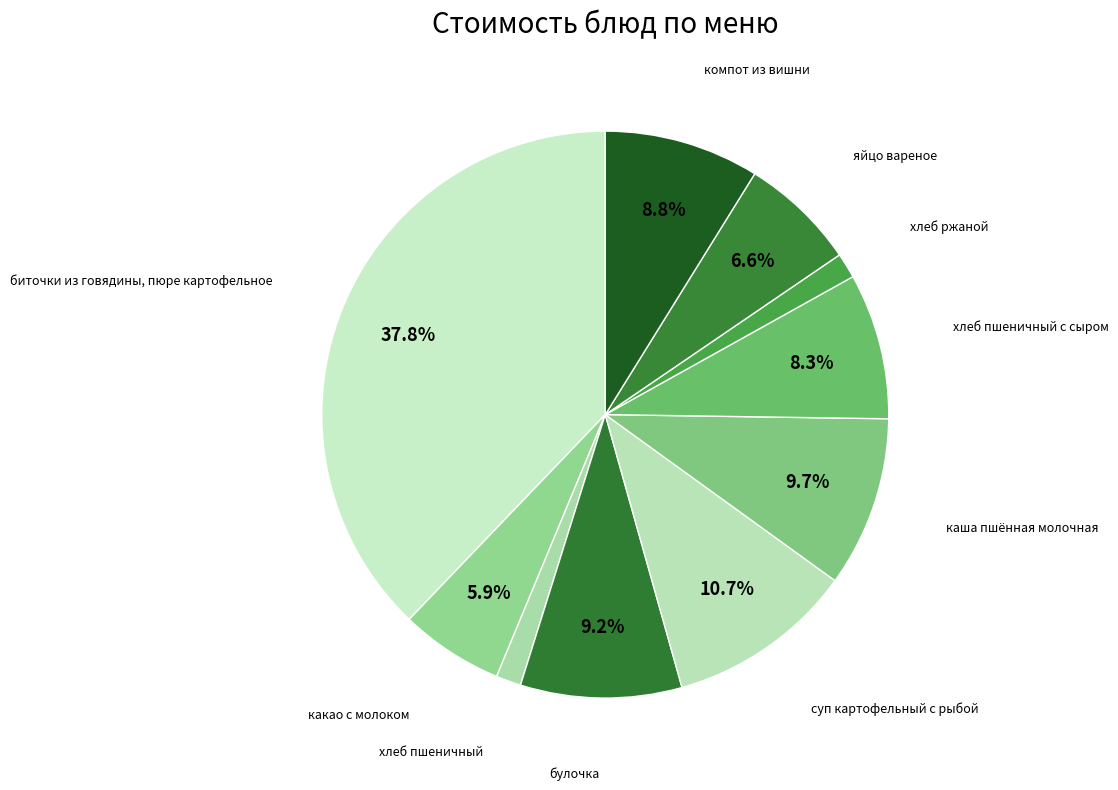

How many segments does this pie chart have?

10